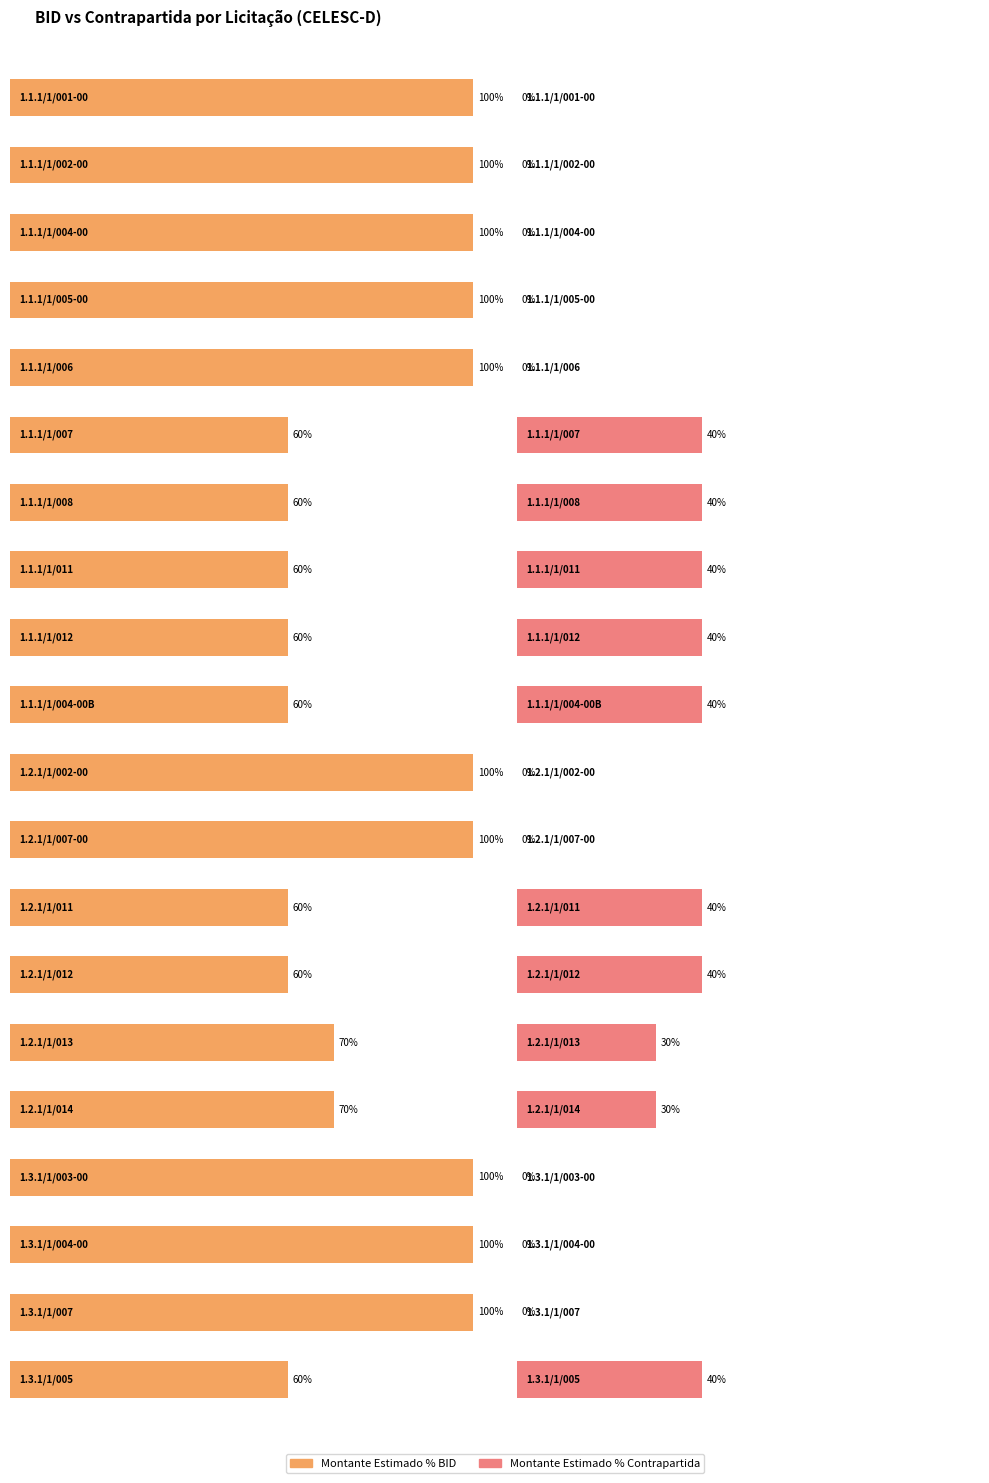

List the series in order of their peak value, highest first.

Montante Estimado % BID, Montante Estimado % Contrapartida